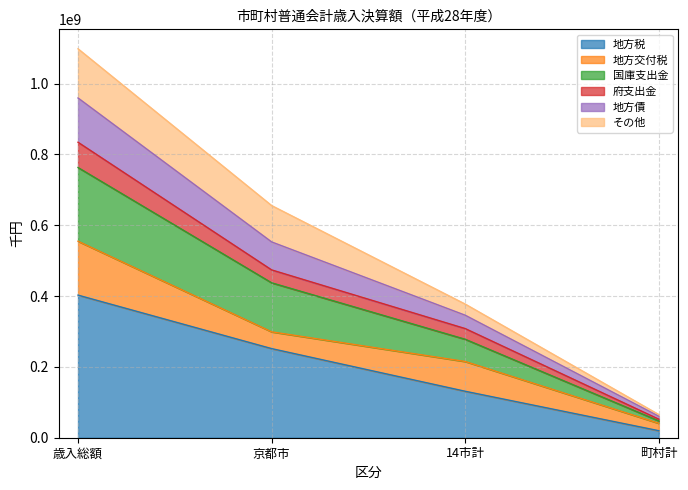

What is the total value across all series at 歳入総額?

1098138246